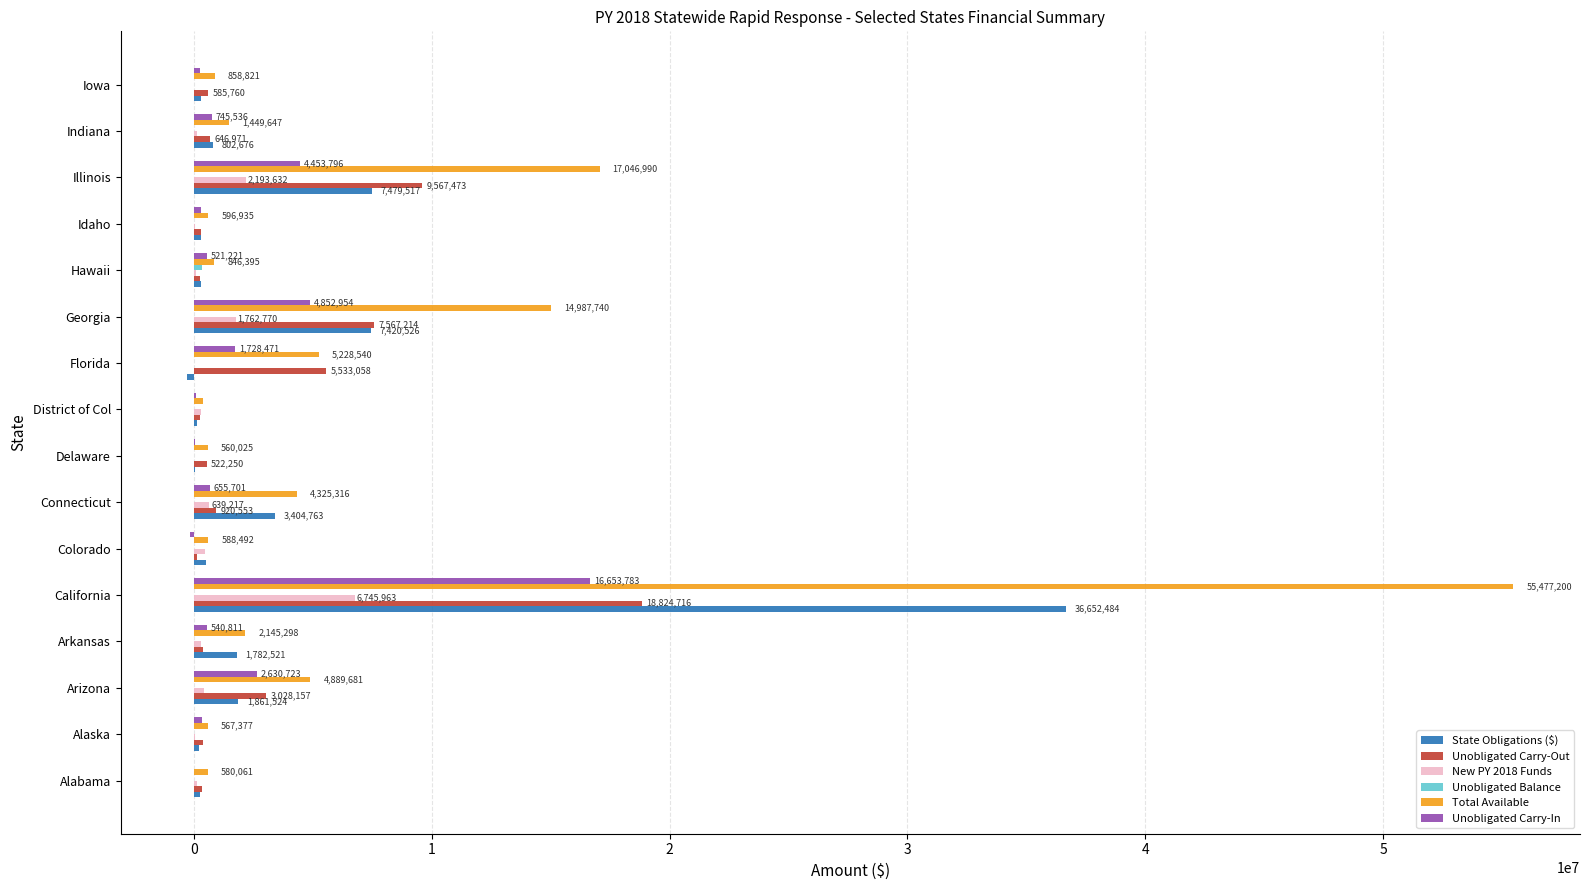

What is the total value across all series at Georgia?

36591204